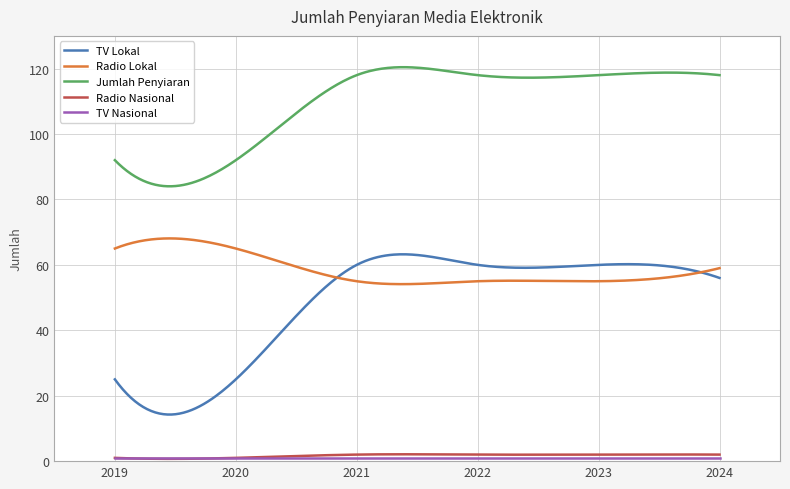

What is the lowest value of the TV Lokal series?

14.2